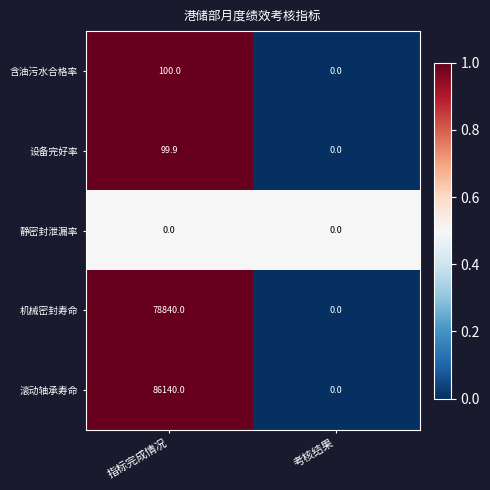

What is the spread (max minus min) of values at 考核结果?

0.0